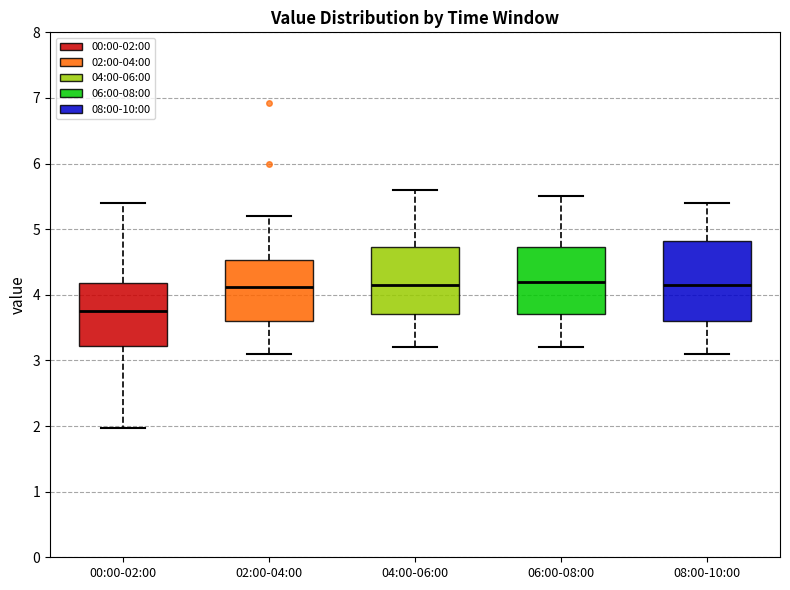

Reading left to right, transcribe this box plot: for each box, give where its median line is, the range the box spans, and where its two whiskers end, as read against the y-axis. The values are not printed on the chart, so give them approximately, as read against the axis.

00:00-02:00: median 3.8, box 3.2 to 4.2, whiskers 2.0 to 5.4
02:00-04:00: median 4.1, box 3.6 to 4.5, whiskers 3.1 to 5.2
04:00-06:00: median 4.2, box 3.7 to 4.7, whiskers 3.2 to 5.6
06:00-08:00: median 4.2, box 3.7 to 4.7, whiskers 3.2 to 5.5
08:00-10:00: median 4.2, box 3.6 to 4.8, whiskers 3.1 to 5.4